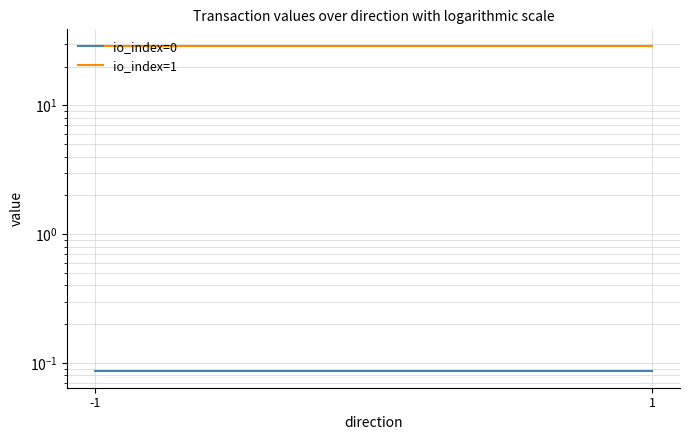

How many lines are shown in the chart?

2